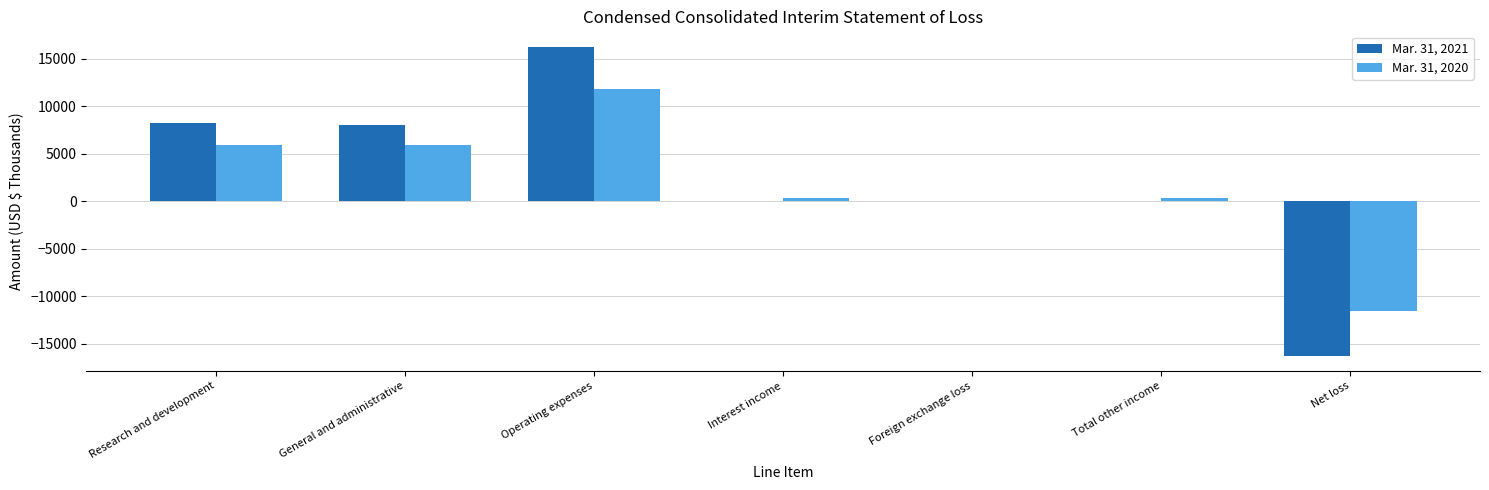

Is it true that Mar. 31, 2020 equals -15 at Foreign exchange loss?

True